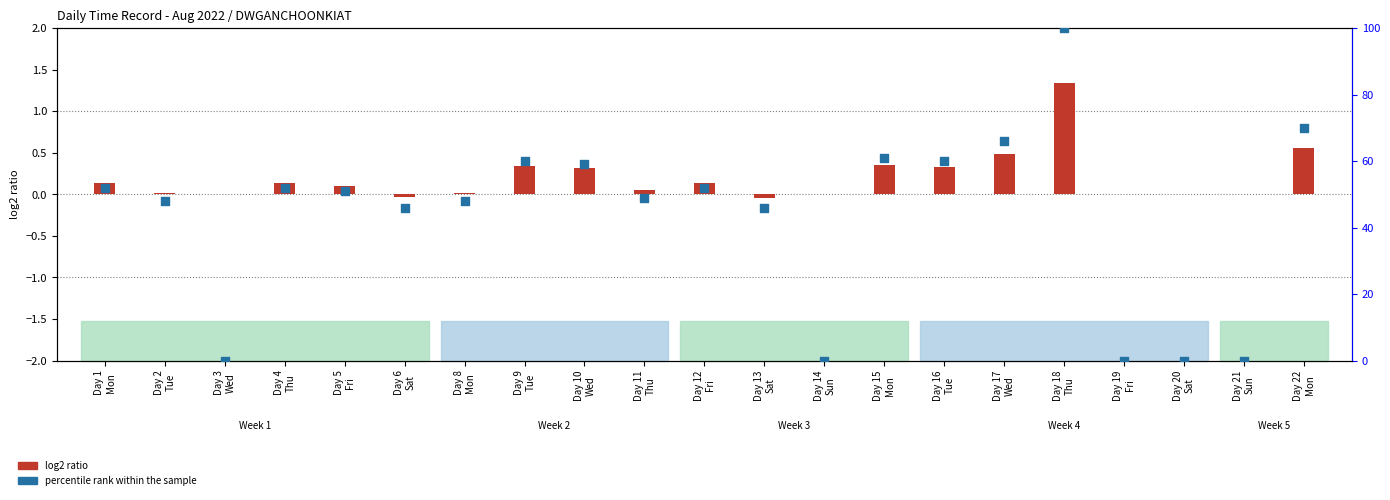

At how many categories does at least one series exceed 20?

16